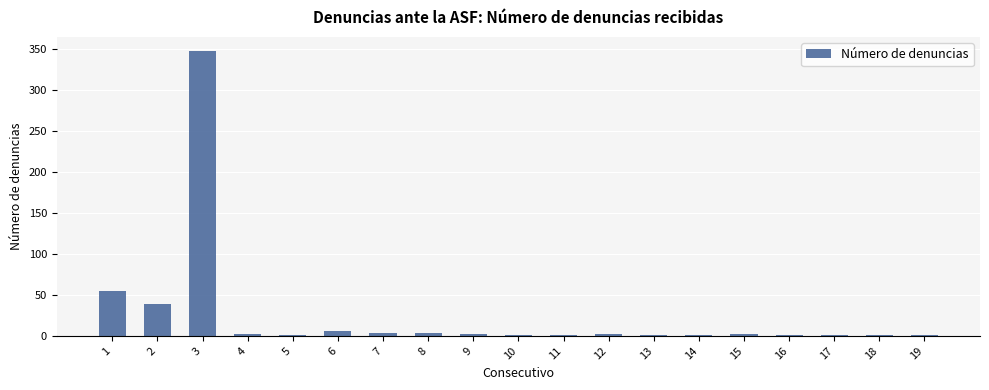

What is the average value?

25